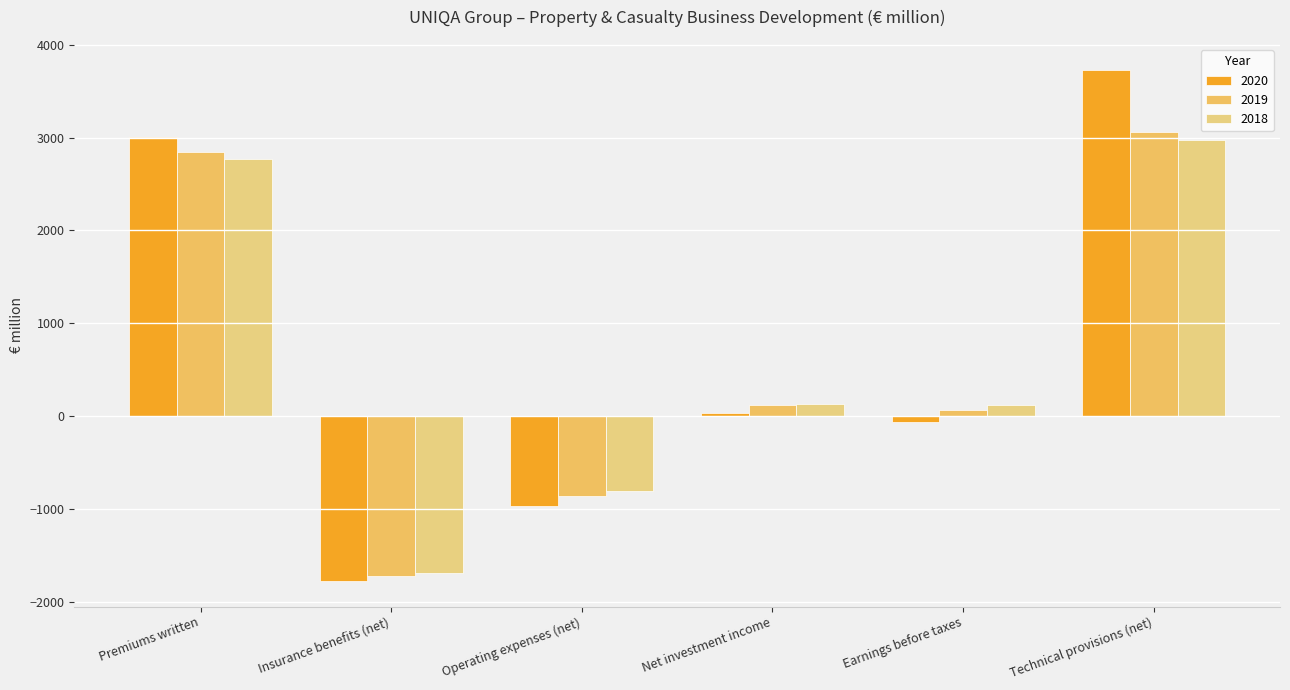

Between Net investment income and Earnings before taxes, which series saw the biggest shift?

2020